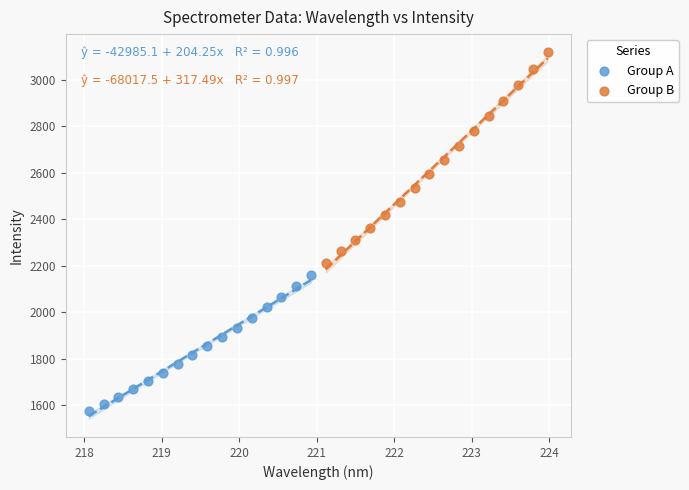

Which series contains the lowest Y value?

Group A